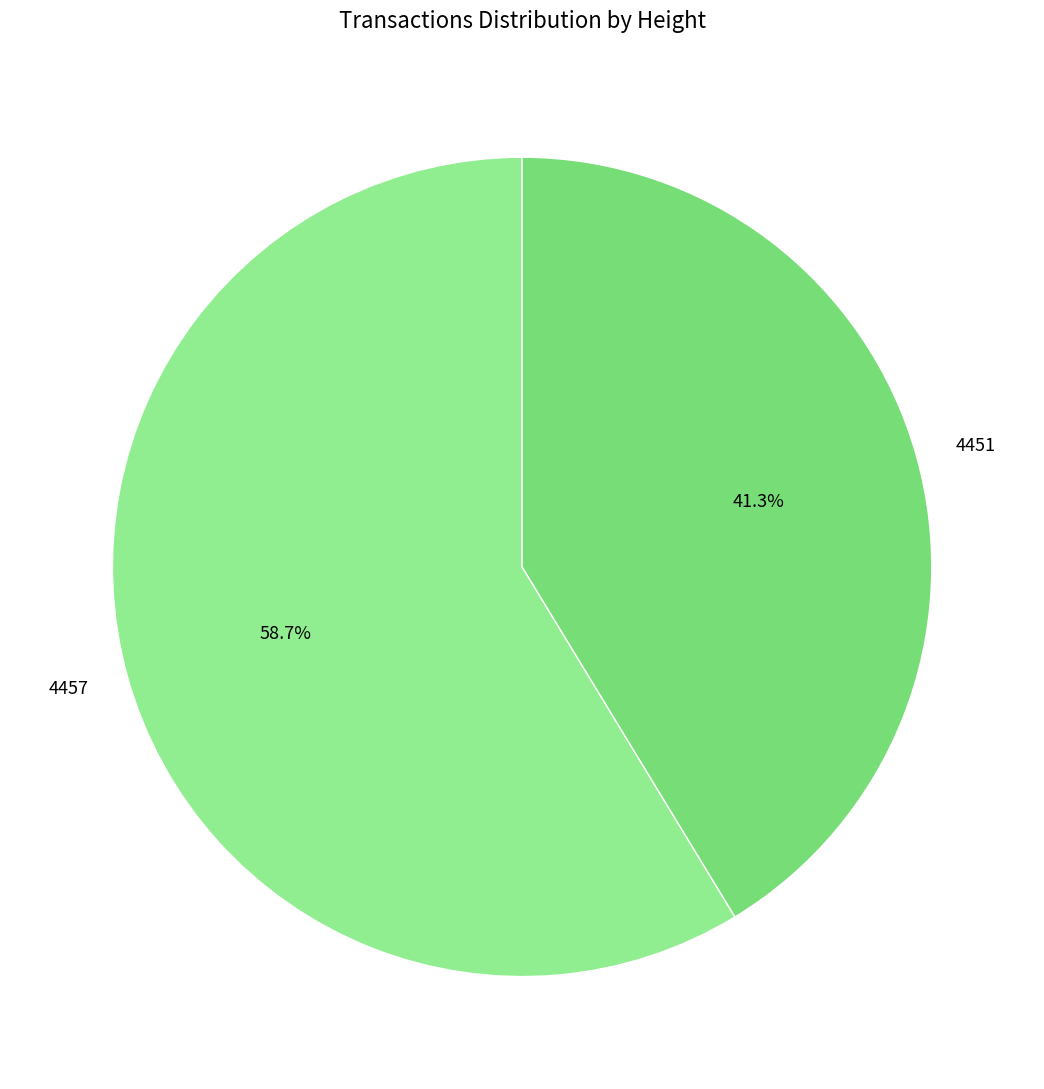

The 4457 slice represents 49% of the pie. True or false?

False